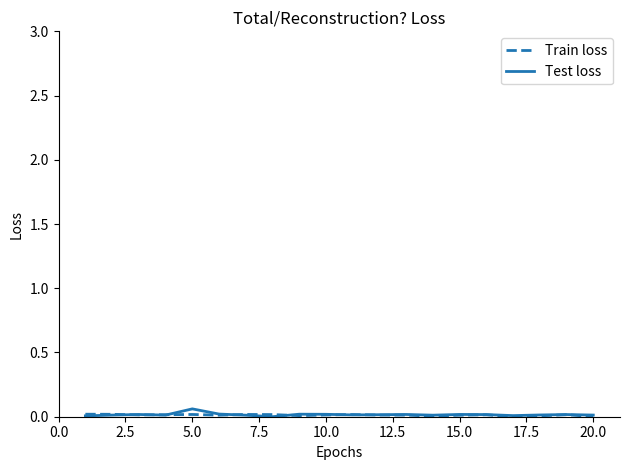

Does the chart have visible grid lines?

No